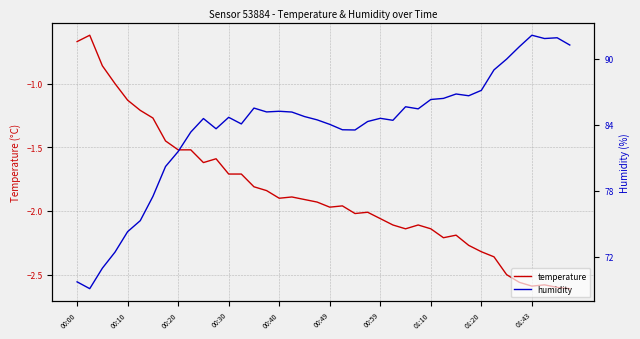

How many values in the temperature series are below -1?

36